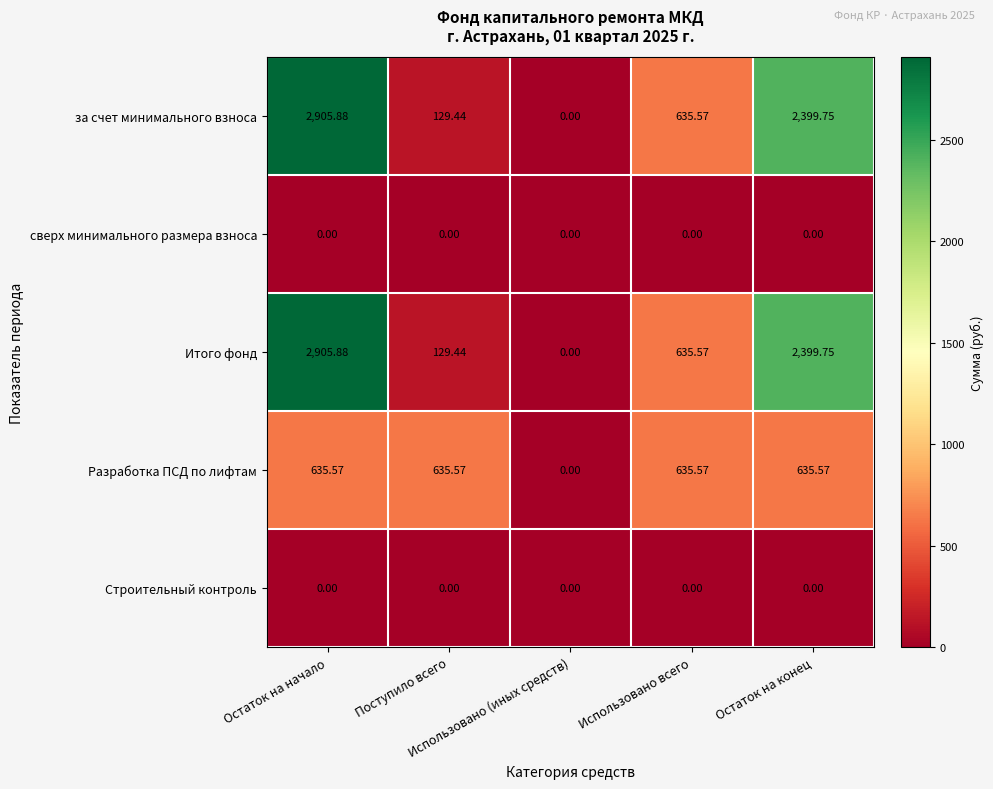

Reading left to right, transcribe all the data shown in this chart.

за счет минимального взноса: Остаток на начало=2905.9	Поступило всего=129.4	Использовано (иных средств)=0.0	Использовано всего=635.6	Остаток на конец=2399.8
сверх минимального размера взноса: Остаток на начало=0.0	Поступило всего=0.0	Использовано (иных средств)=0.0	Использовано всего=0.0	Остаток на конец=0.0
Итого фонд: Остаток на начало=2905.9	Поступило всего=129.4	Использовано (иных средств)=0.0	Использовано всего=635.6	Остаток на конец=2399.8
Разработка ПСД по лифтам: Остаток на начало=635.6	Поступило всего=635.6	Использовано (иных средств)=0.0	Использовано всего=635.6	Остаток на конец=635.6
Строительный контроль: Остаток на начало=0.0	Поступило всего=0.0	Использовано (иных средств)=0.0	Использовано всего=0.0	Остаток на конец=0.0